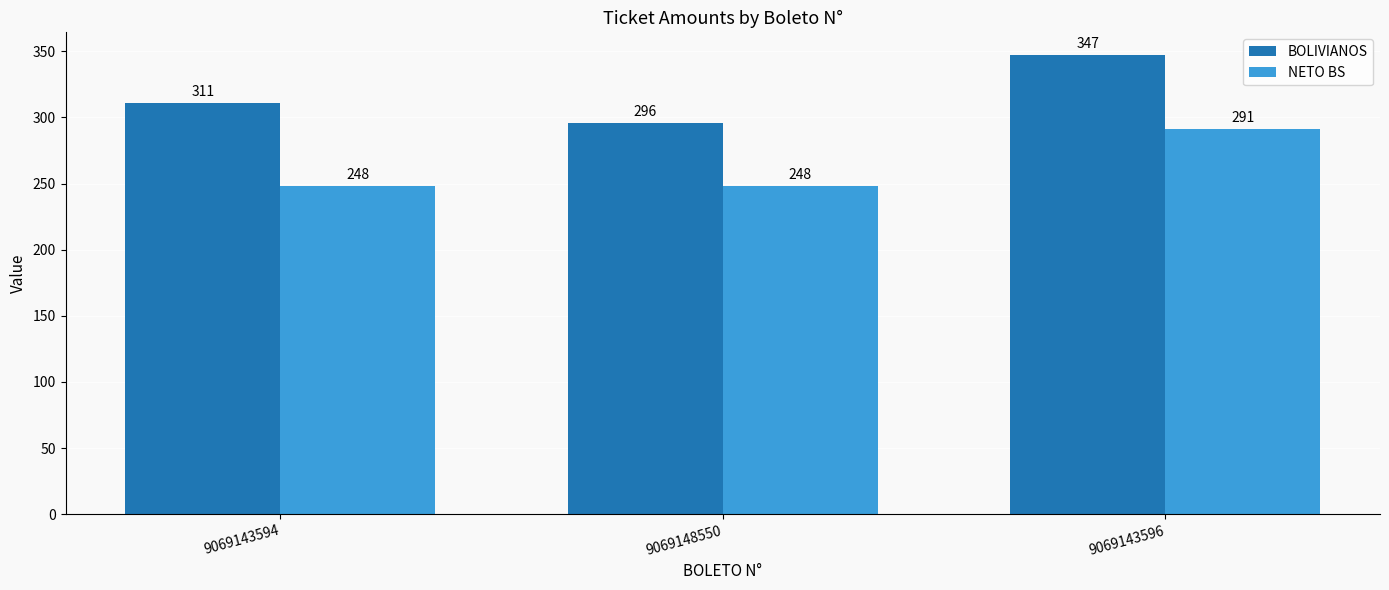

What position from the right is 9069143596?

1